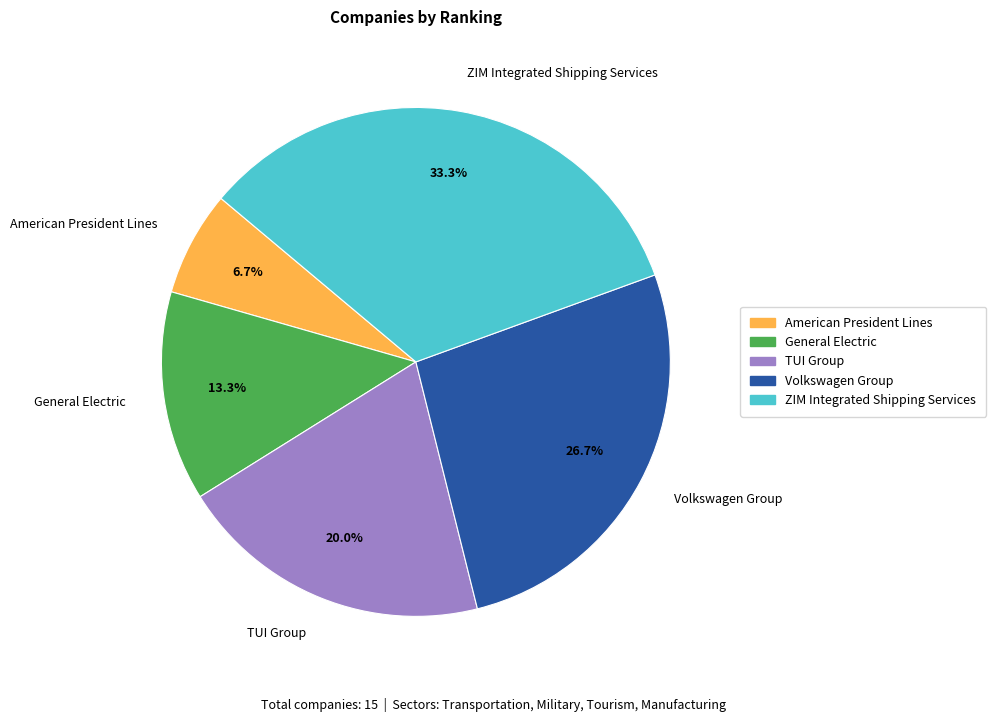

Count the number of slices in the pie.

5